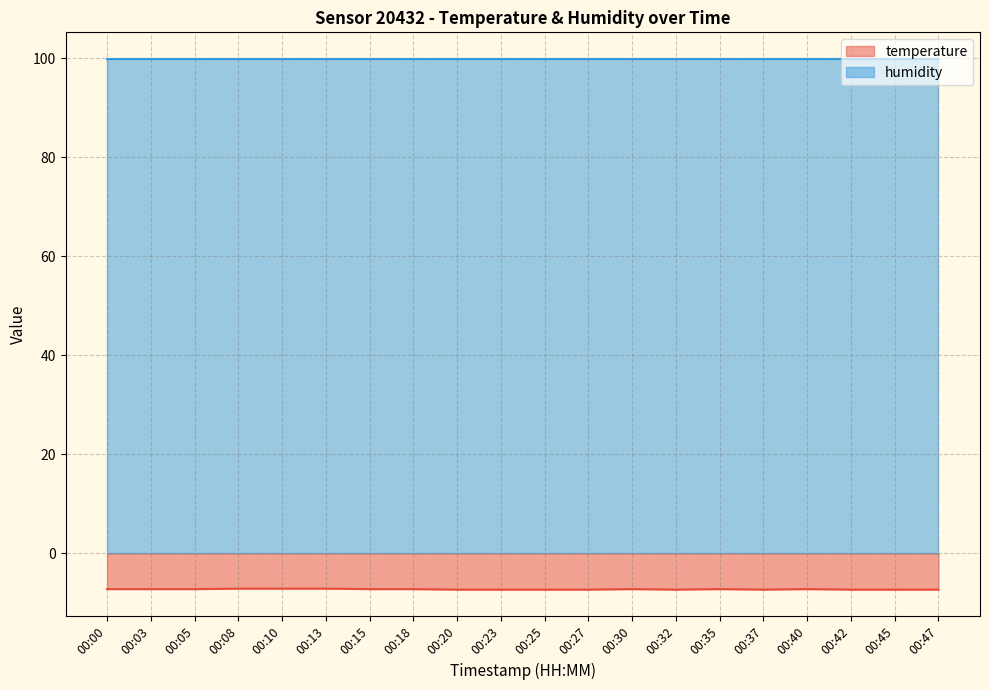

What is the smallest value displayed?

-7.3